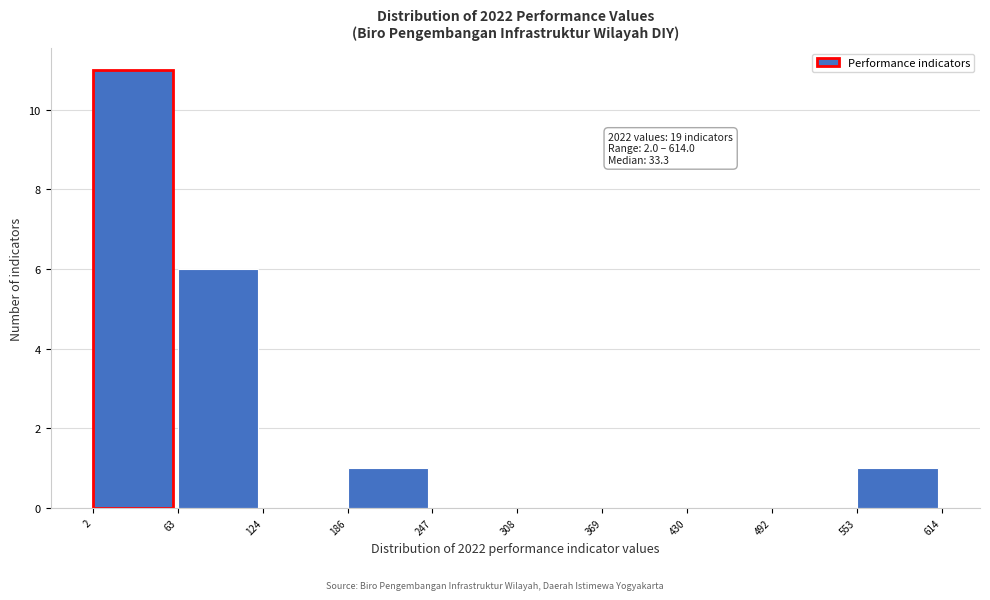

Which range on the x-axis has the tallest bar?

2 to 63